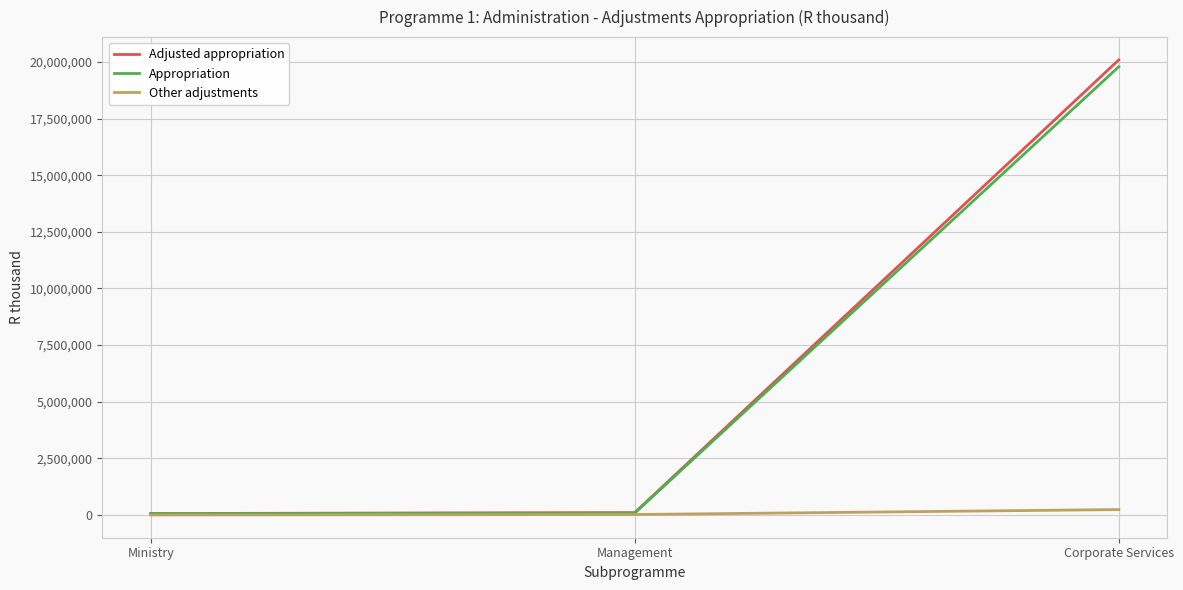

Which series has the largest range (max minus min)?

Adjusted appropriation